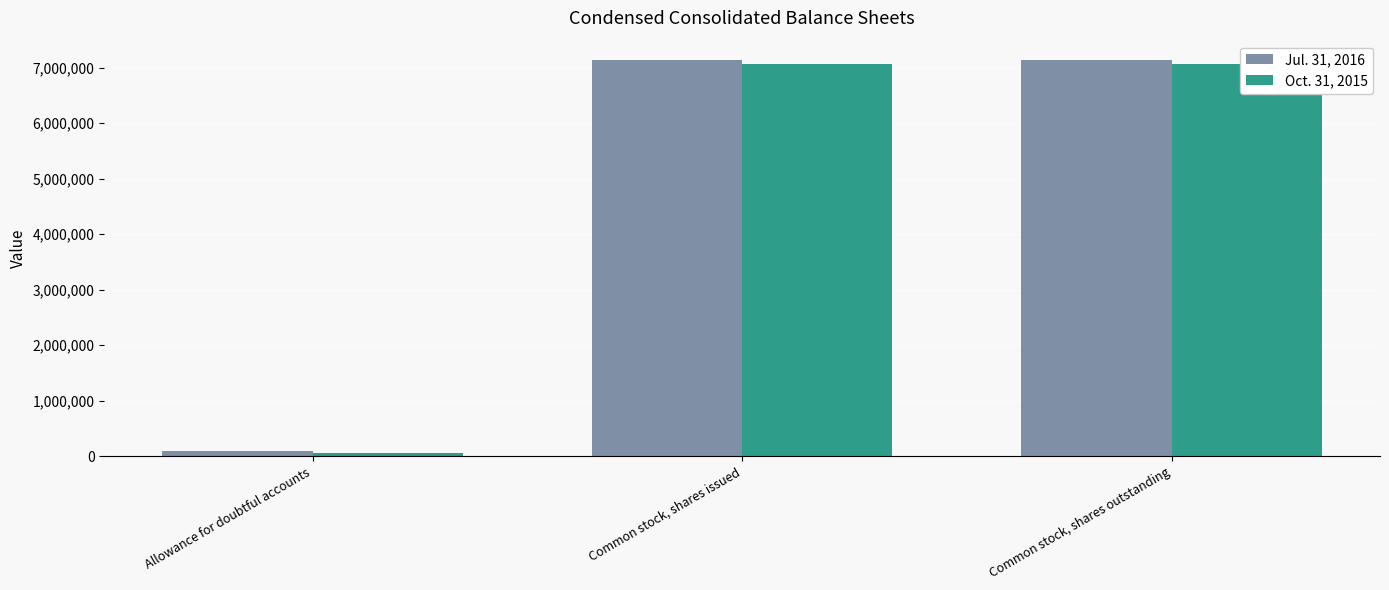

What is the label of the 3rd bar from the left?

Common stock, shares outstanding